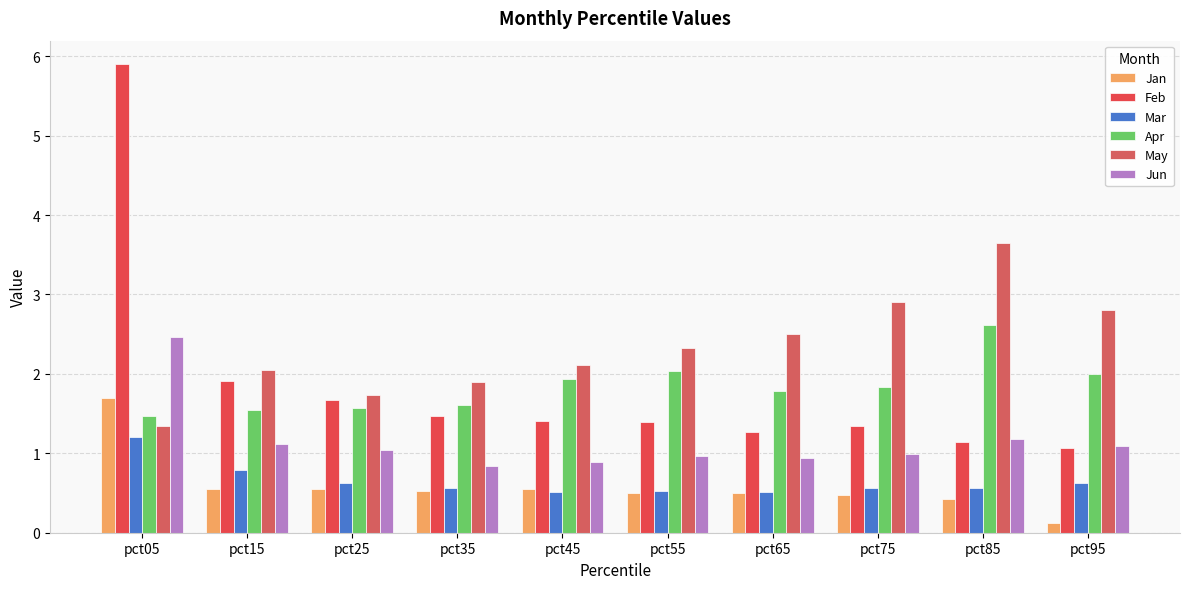

Rank the categories by Mar value from lowest to highest.

pct65, pct45, pct55, pct85, pct35, pct75, pct95, pct25, pct15, pct05